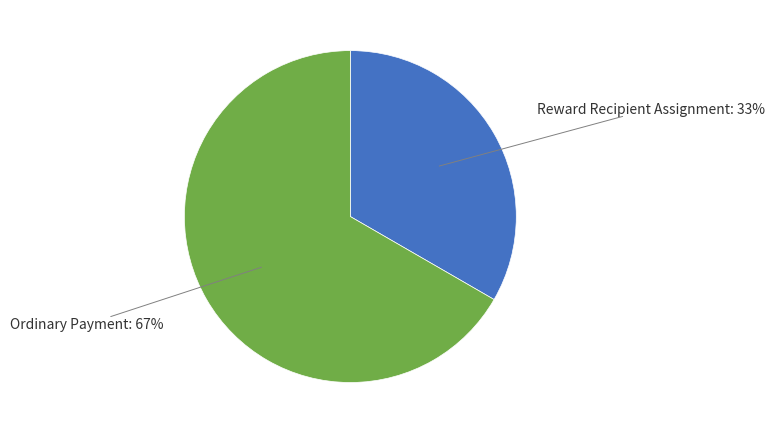

Which slice is the largest?

Ordinary Payment